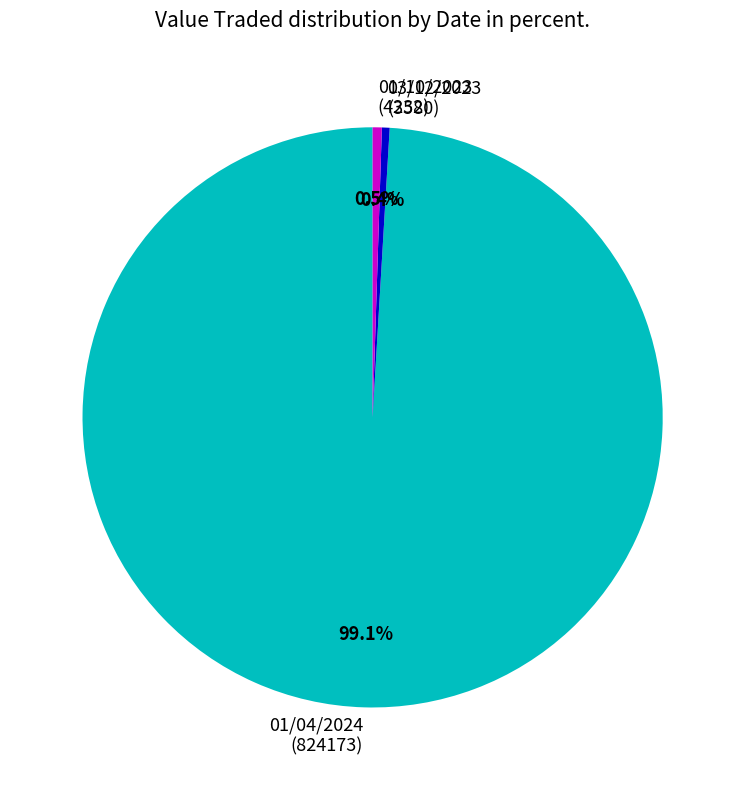

Which has a higher value, 03/12/2023 (3580) or 01/04/2024 (824173)?

01/04/2024 (824173)